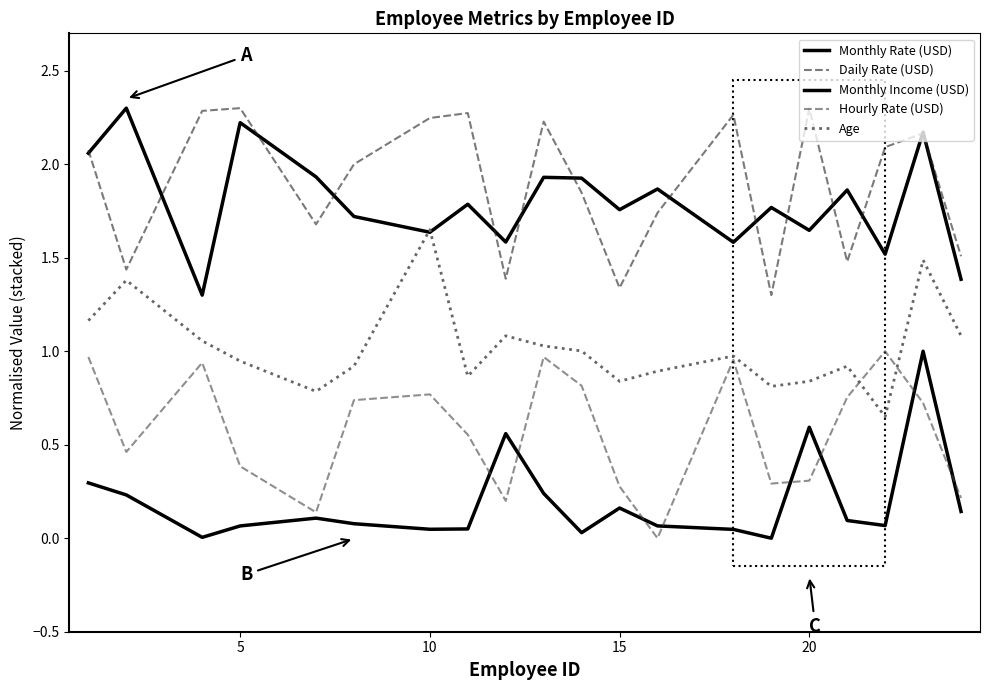

What is the maximum value shown in the chart?

2.3